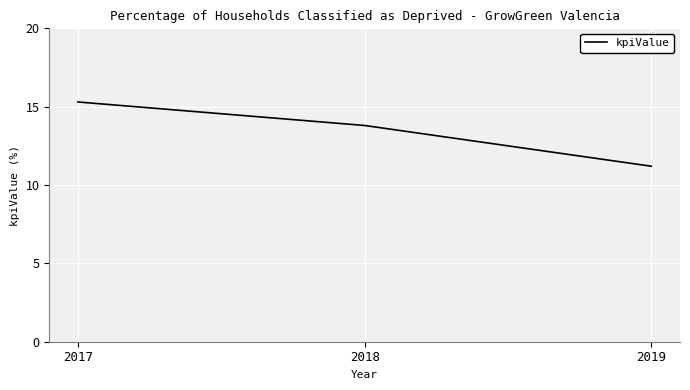

At which category does the chart reach its peak across all series?

2017